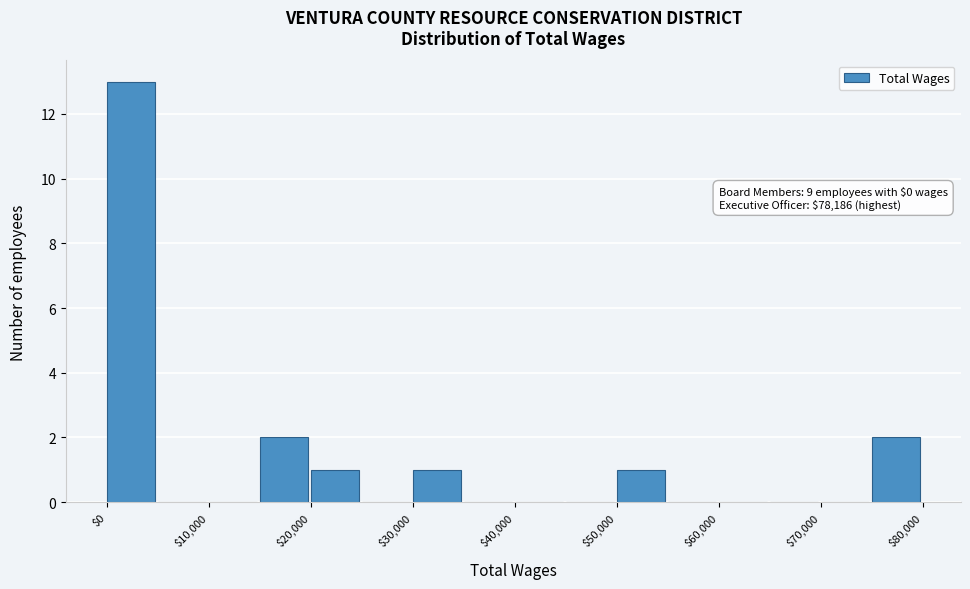

Which range on the x-axis has the tallest bar?

0 to 5000